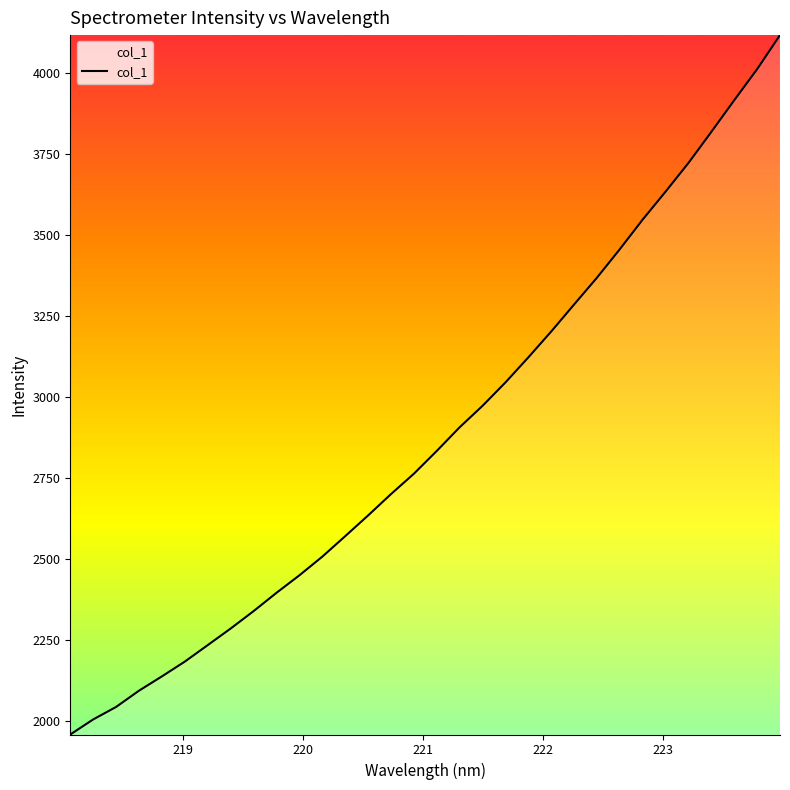

What is the difference between the maximum and minimum values?

2158.1